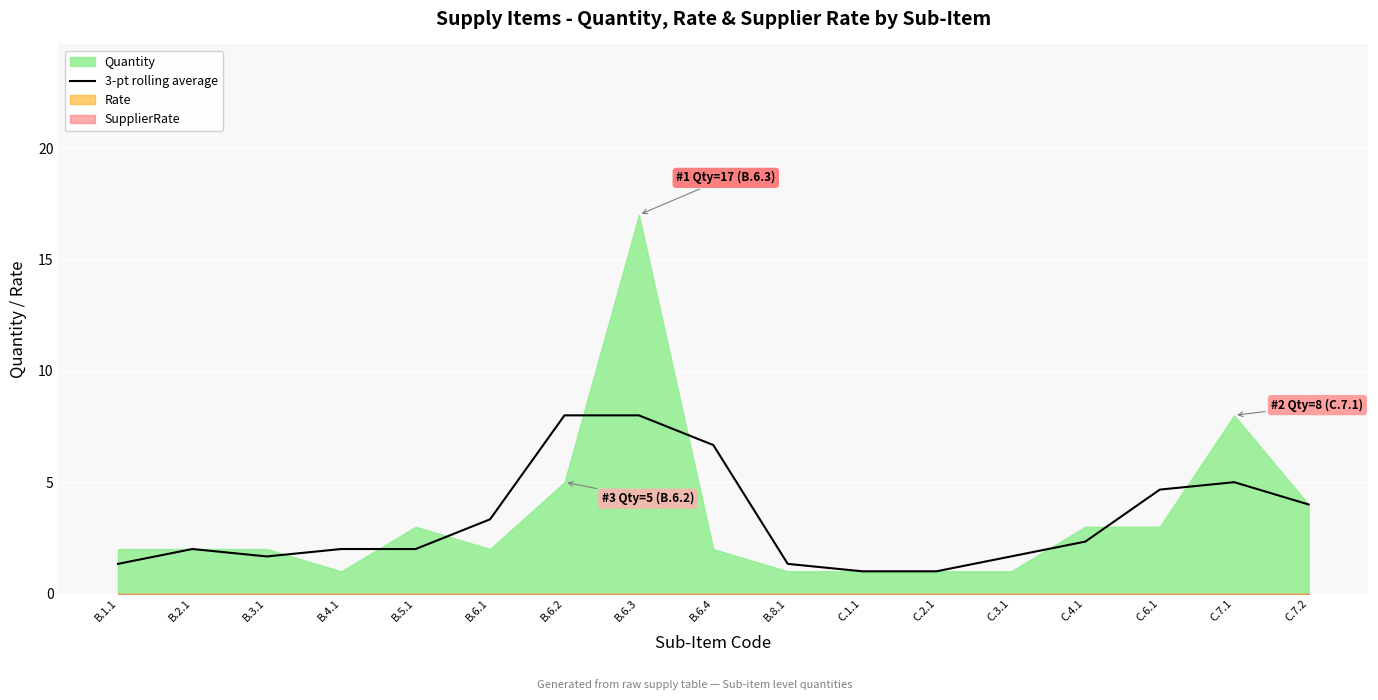

How many lines are shown in the chart?

1